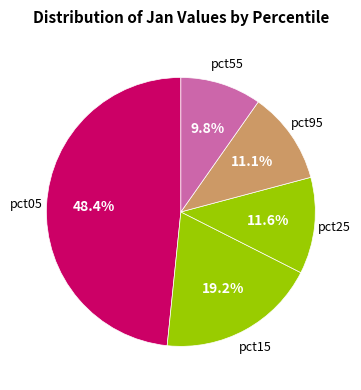

Which category has the biggest portion of the pie?

pct05